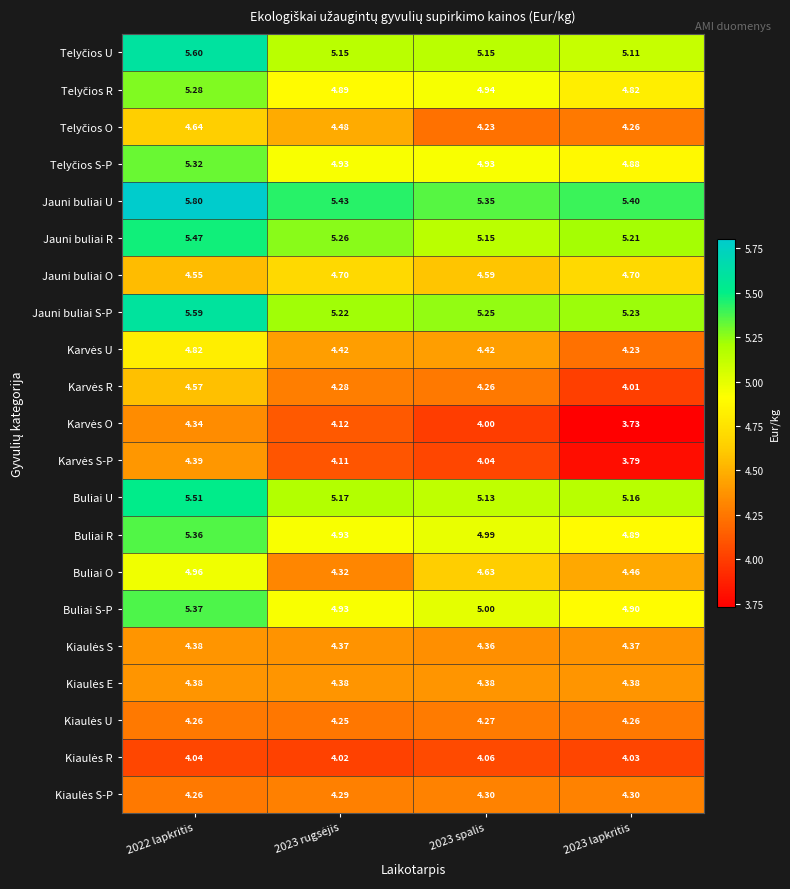

Which series has the largest range (max minus min)?

Buliai O